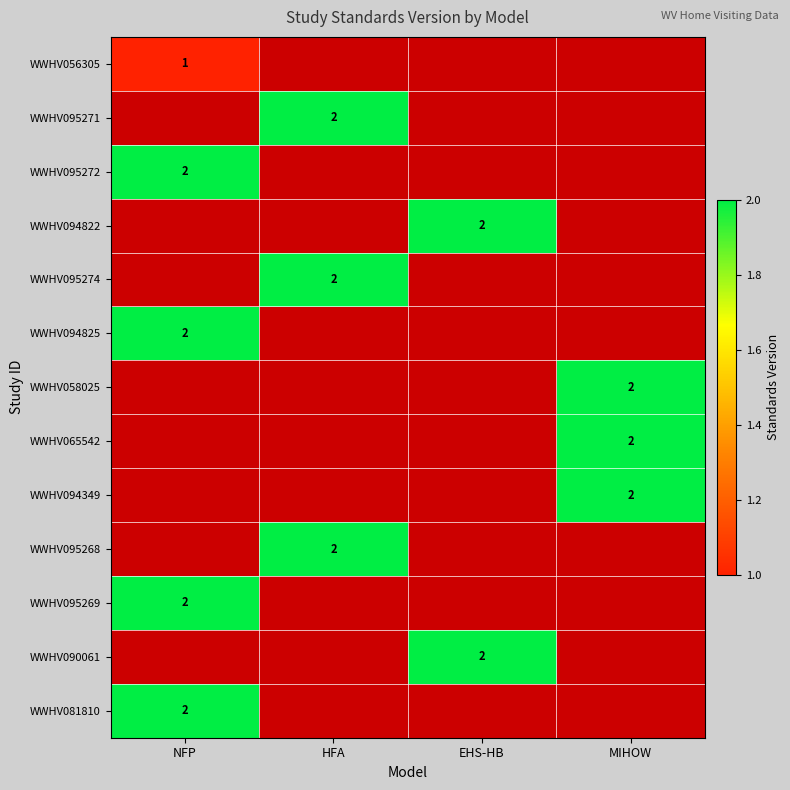

The WWHV081810 series shows 0 at NFP. True or false?

False